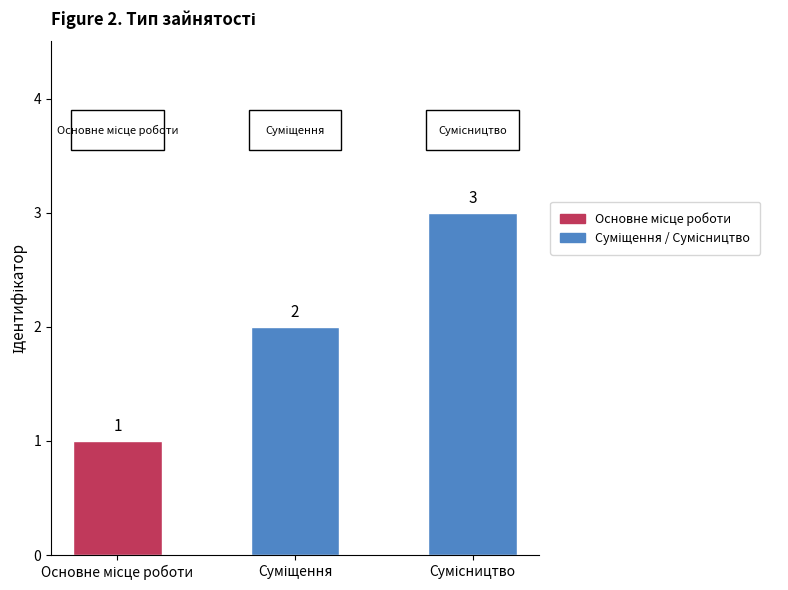

What is the sum of all values?

6